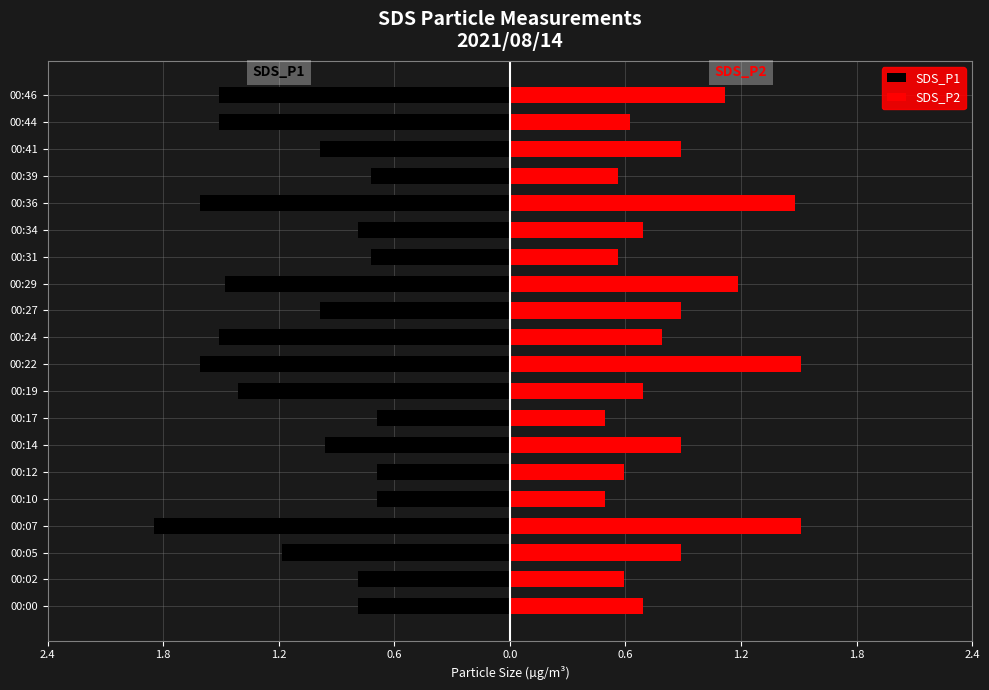

What is the average value of the SDS_P1 series?

-1.1